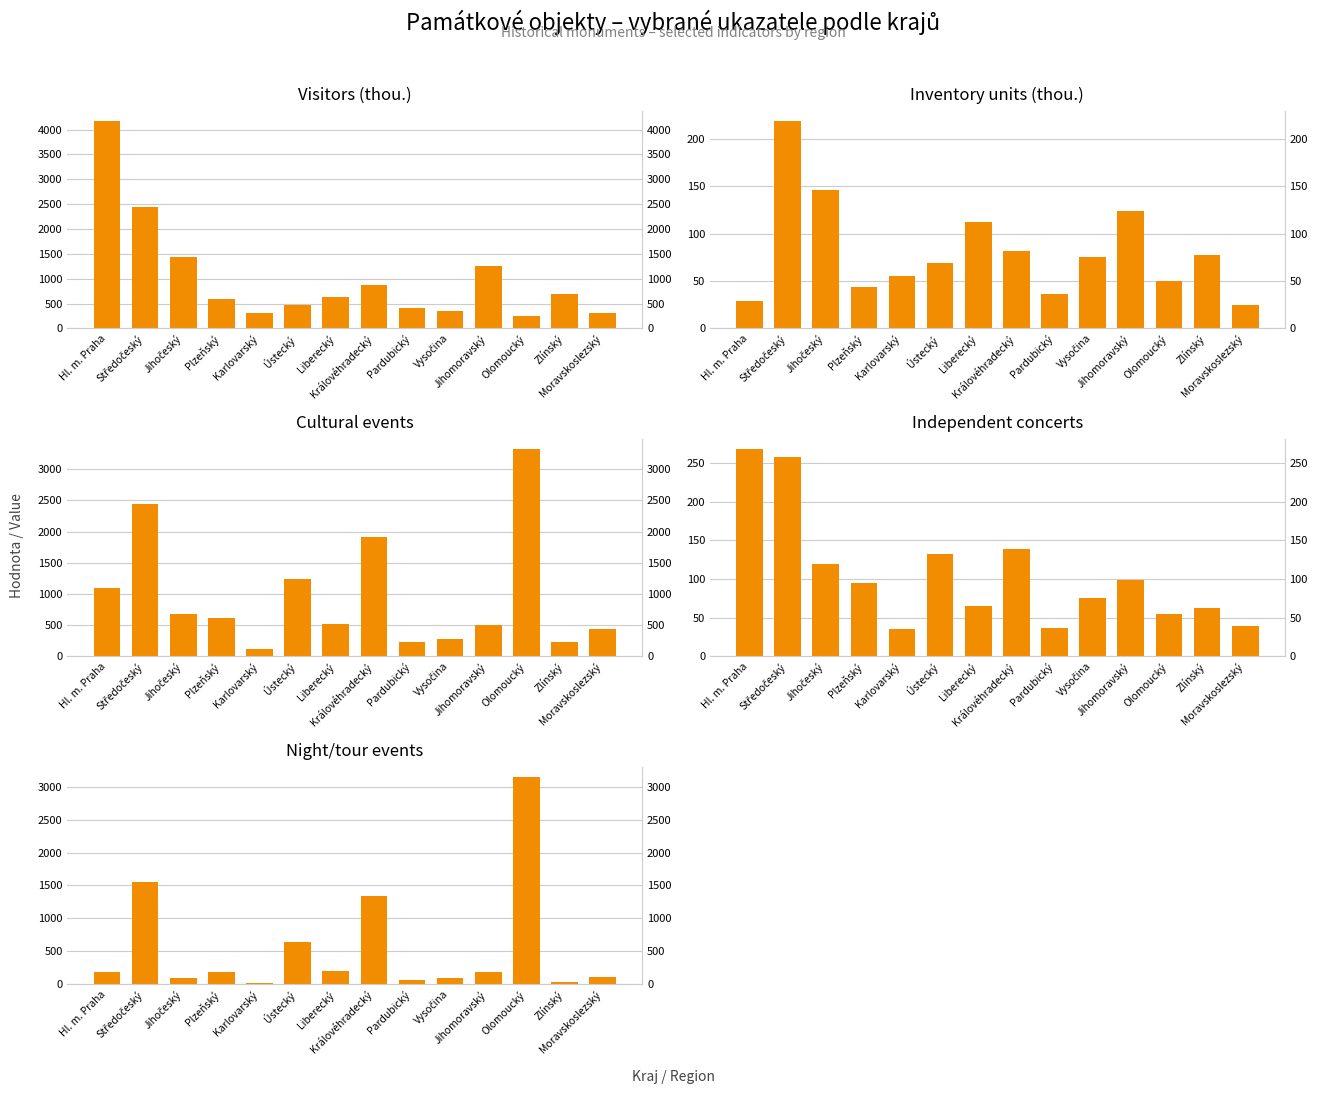

Reading left to right, transcribe all the data shown in this chart.

Visitors (thou.): 4170.5	2451.8	1439.1	596.4	316.9	468.0	626.6	883.8	419.4	350.1	1259.1	257.6	683.0	315.8
Inventory units (thou.): 29.0	218.6	145.6	44.2	55.2	68.9	112.3	81.5	36.0	75.8	123.4	49.5	77.9	25.2
Cultural events: 1103.0	2443.0	687.0	610.0	126.0	1234.0	515.0	1914.0	228.0	279.0	510.0	3324.0	231.0	440.0
Independent concerts: 268.0	258.0	120.0	95.0	35.0	132.0	65.0	139.0	37.0	76.0	99.0	55.0	62.0	39.0
Night/tour events: 185.0	1558.0	100.0	185.0	19.0	645.0	208.0	1347.0	72.0	97.0	183.0	3145.0	30.0	112.0